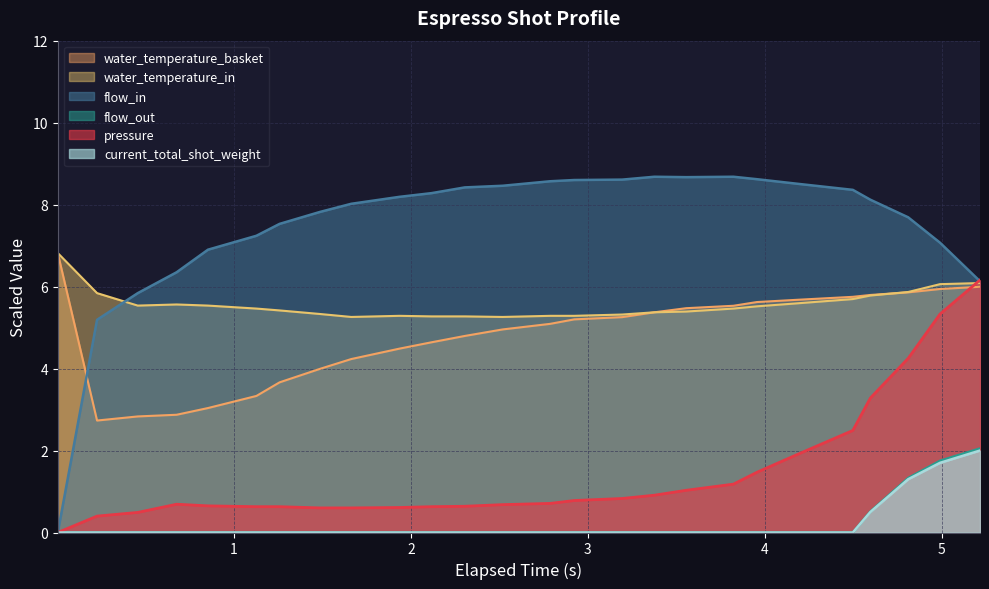

What is the highest value of the water_temperature_in series?

6.8